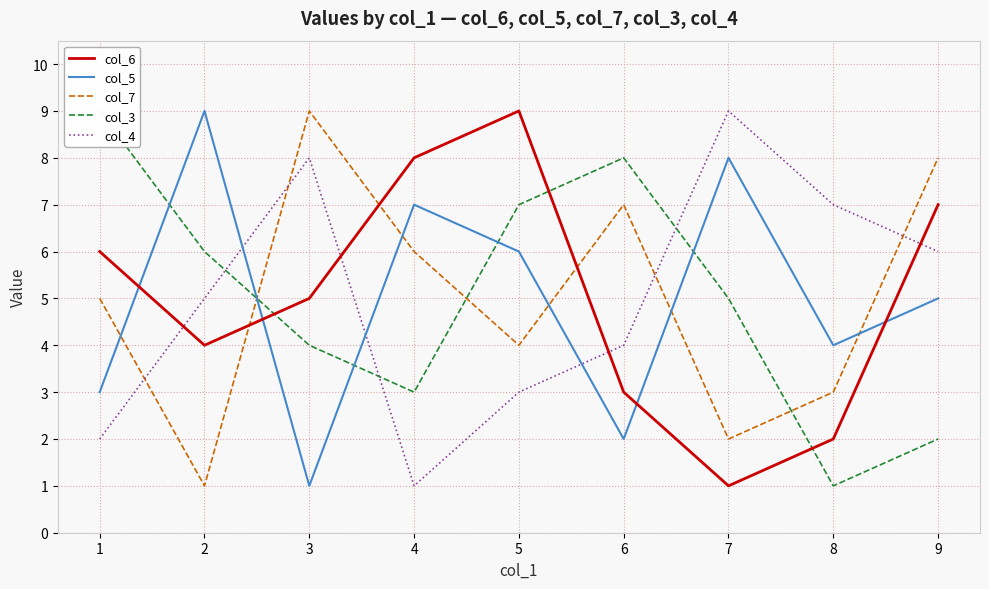

What is the value of the col_6 point at the 3rd from the left?

5